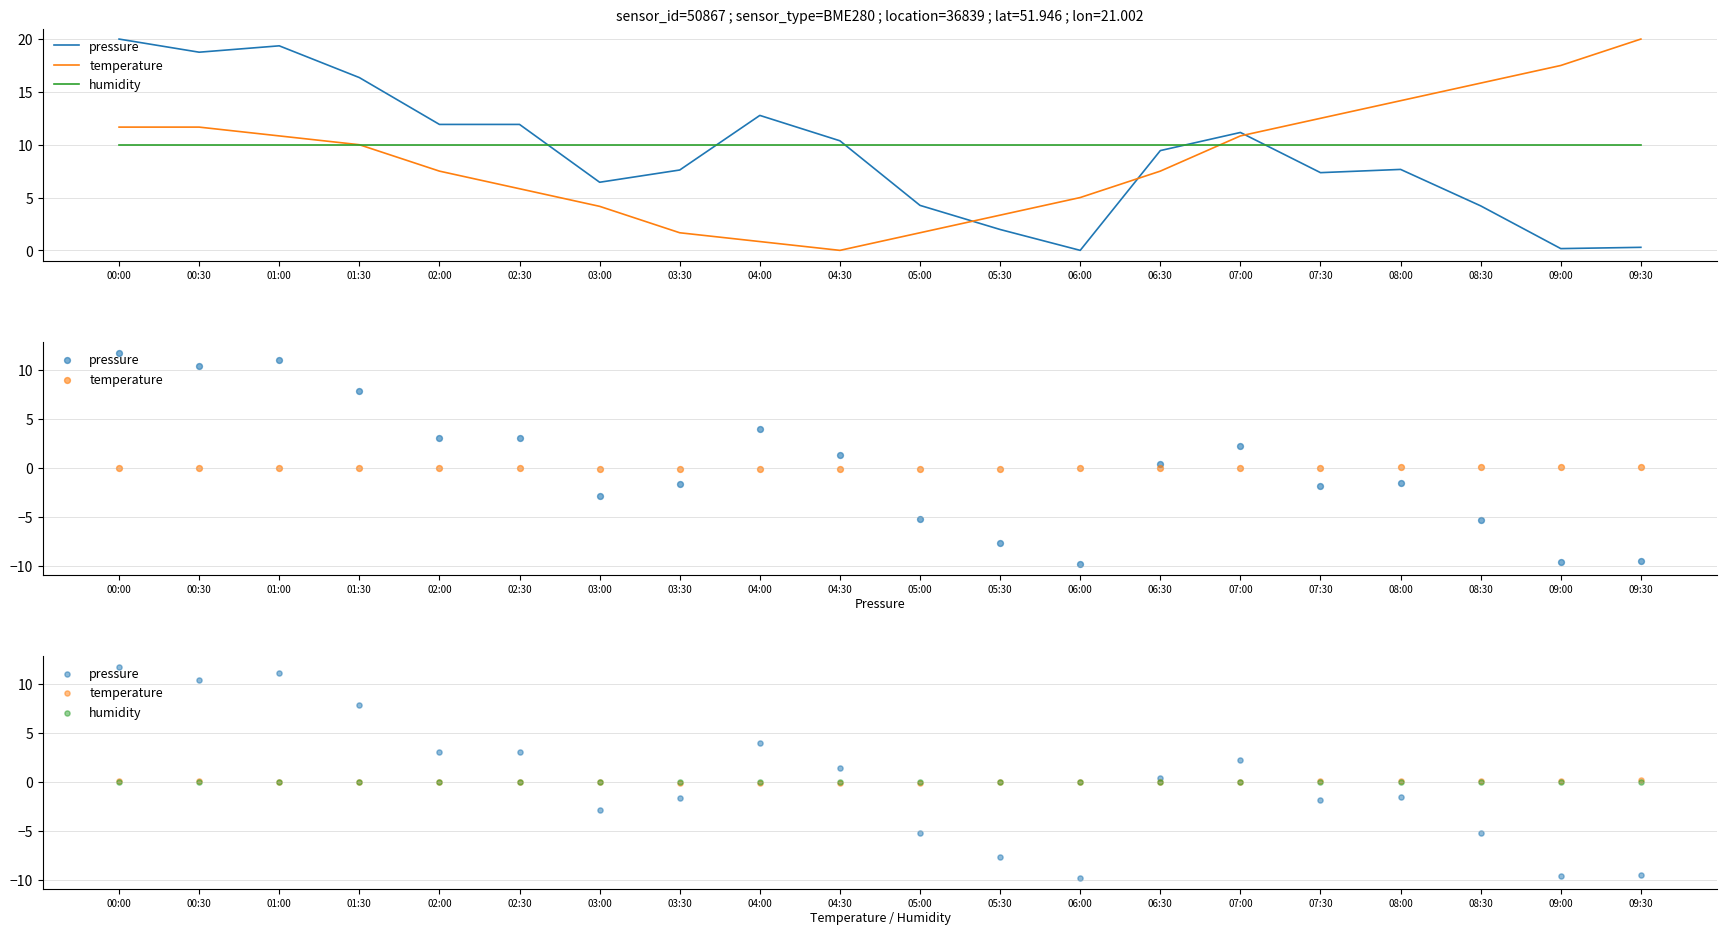

At how many categories does at least one series exceed 5?

4